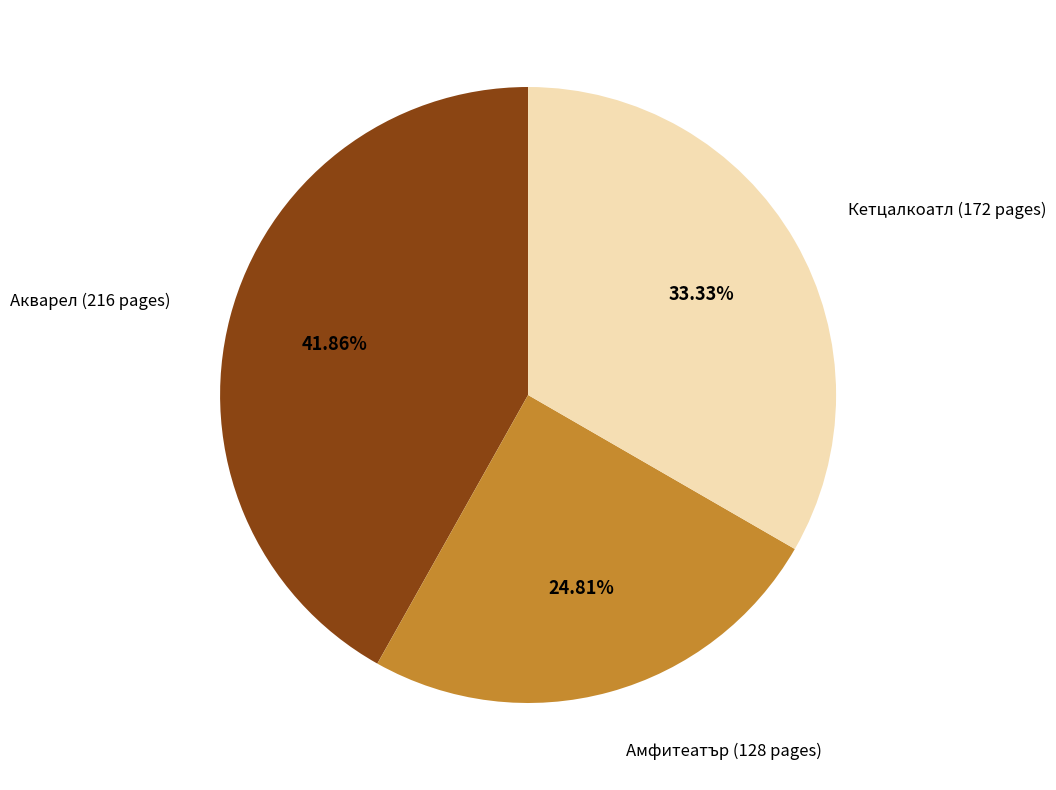

Which has a higher value, Акварел (216 pages) or Амфитеатър (128 pages)?

Акварел (216 pages)